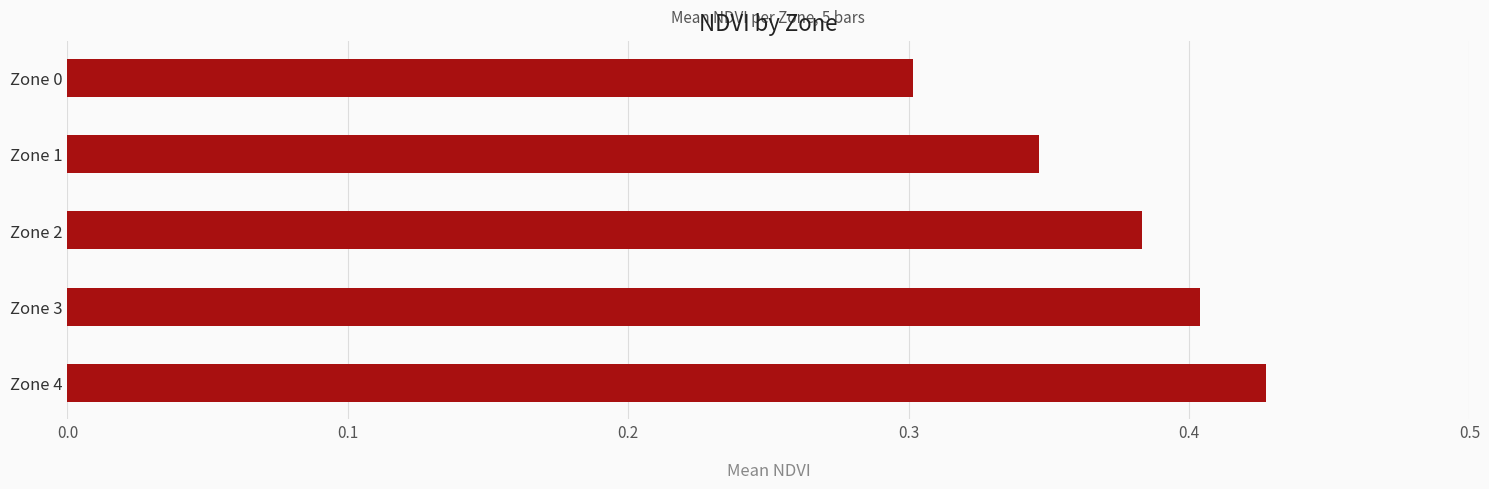

Where is the data nearest to the value 0?

Zone 0